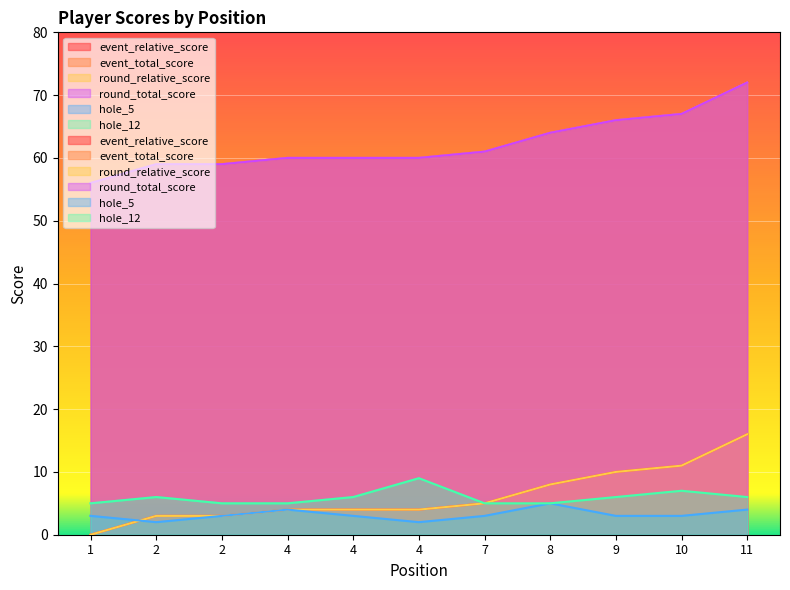

Reading right to left, extract all data points from this chart.

event_relative_score: 16	11	10	8	5	4	4	4	3	3	0
event_total_score: 72	67	66	64	61	60	60	60	59	59	56
round_relative_score: 16	11	10	8	5	4	4	4	3	3	0
round_total_score: 72	67	66	64	61	60	60	60	59	59	56
hole_5: 4	3	3	5	3	2	3	4	3	2	3
hole_12: 6	7	6	5	5	9	6	5	5	6	5